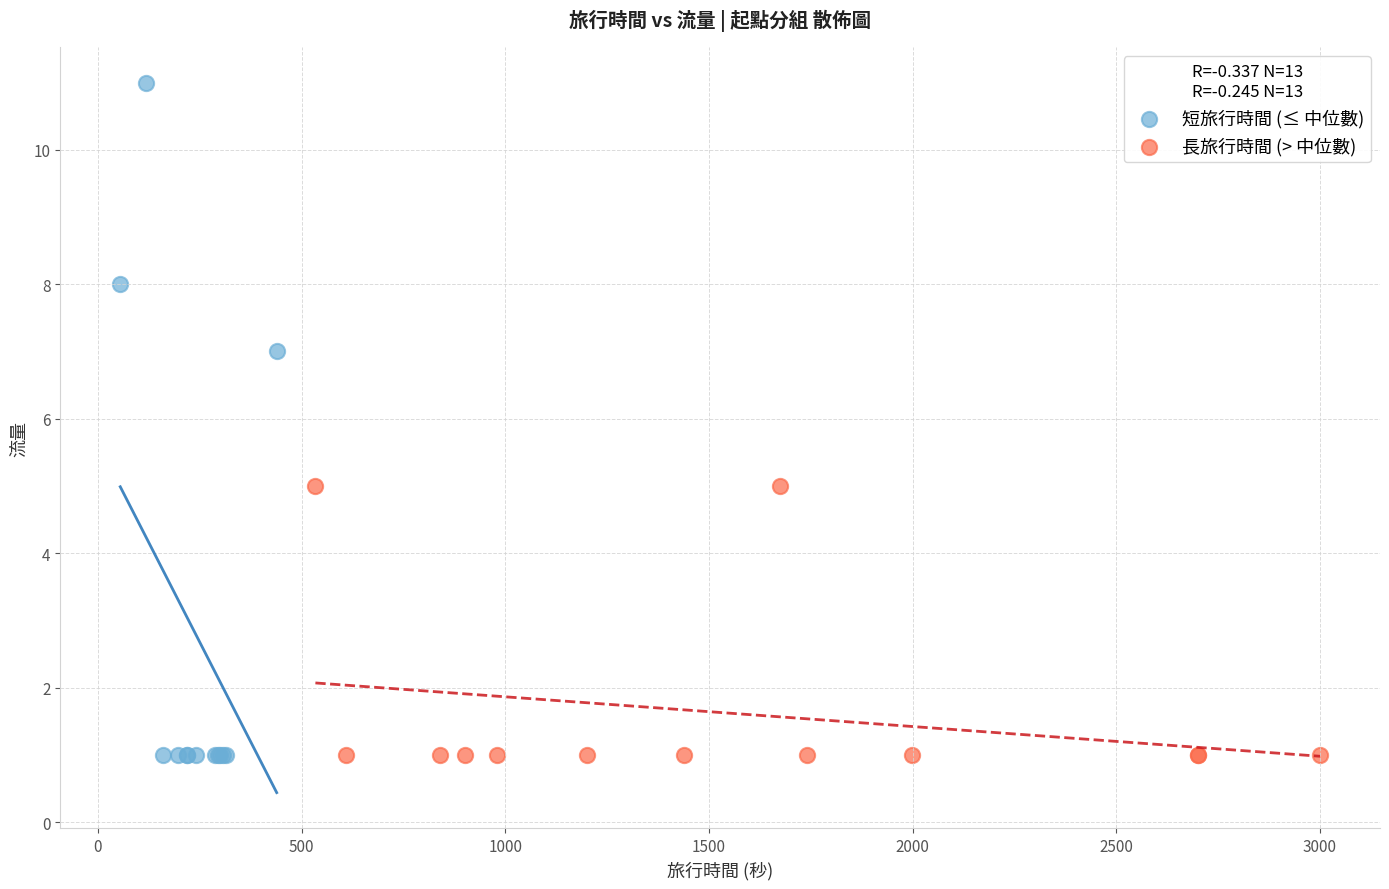

Which series has the widest spread of Y values?

短旅行時間 (≤ 中位數)